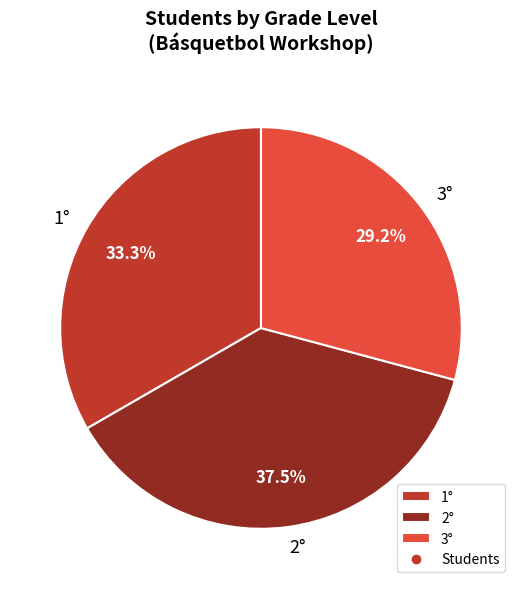

Does 2° represent more than half of the total?

No